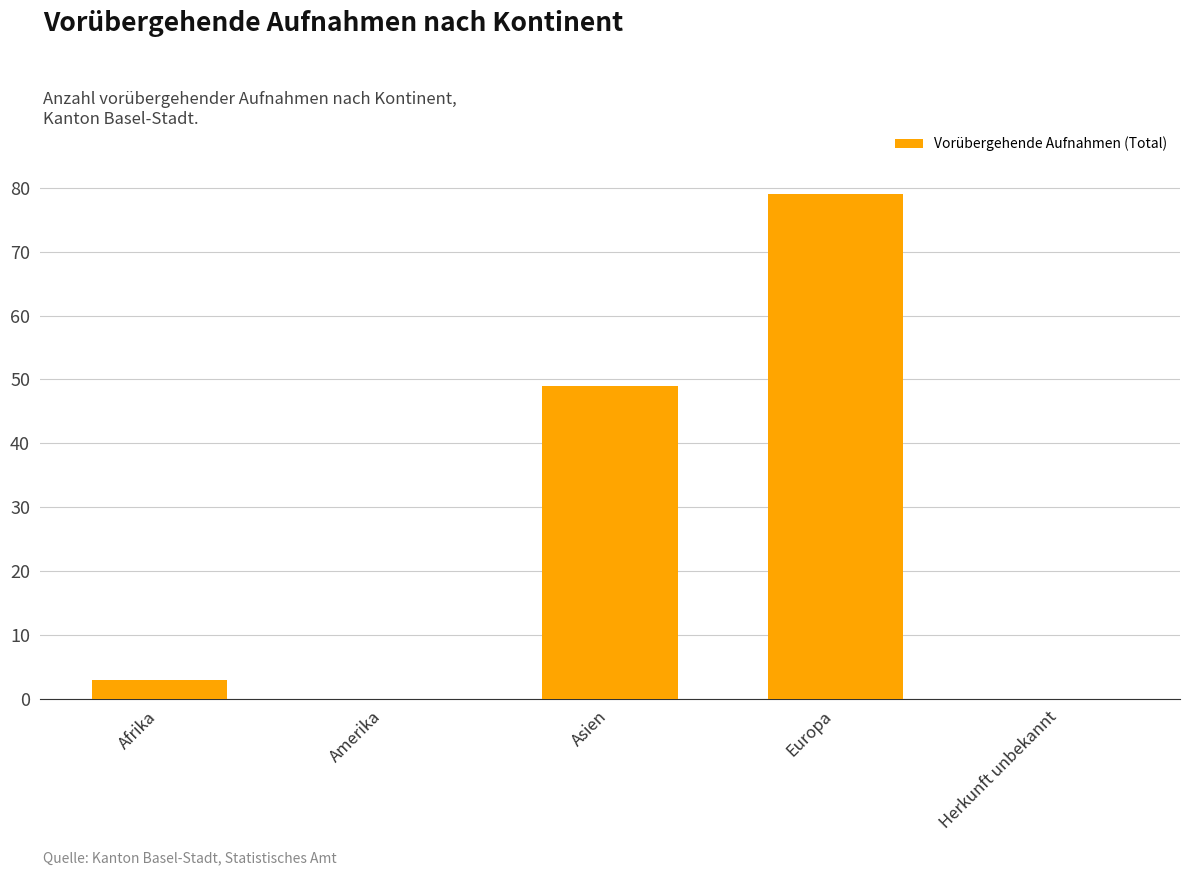

How many data points does each series have?

5